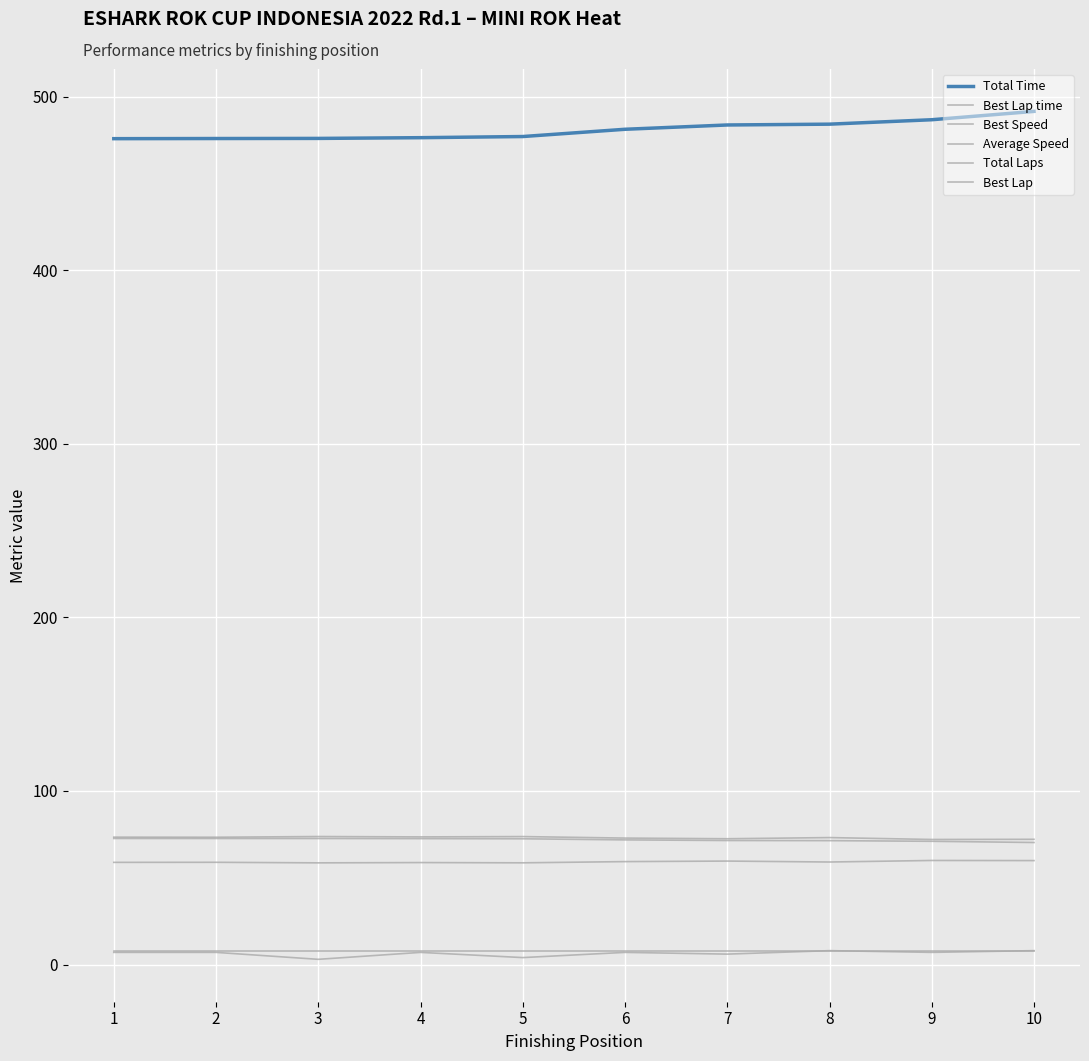

Reading left to right, list all the values displayed in this chart.

Total Time: 475.8	475.9	476.0	476.4	477.0	481.2	483.7	484.2	486.7	491.5
Best Lap time: 58.9	58.9	58.6	58.7	58.6	59.3	59.6	59.1	60.0	59.9
Best Speed: 73.4	73.3	73.7	73.5	73.7	72.8	72.5	73.1	72.1	72.1
Average Speed: 72.6	72.6	72.6	72.5	72.4	71.8	71.4	71.4	71.0	70.3
Total Laps: 8.0	8.0	8.0	8.0	8.0	8.0	8.0	8.0	8.0	8.0
Best Lap: 7.0	7.0	3.0	7.0	4.0	7.0	6.0	8.0	7.0	8.0